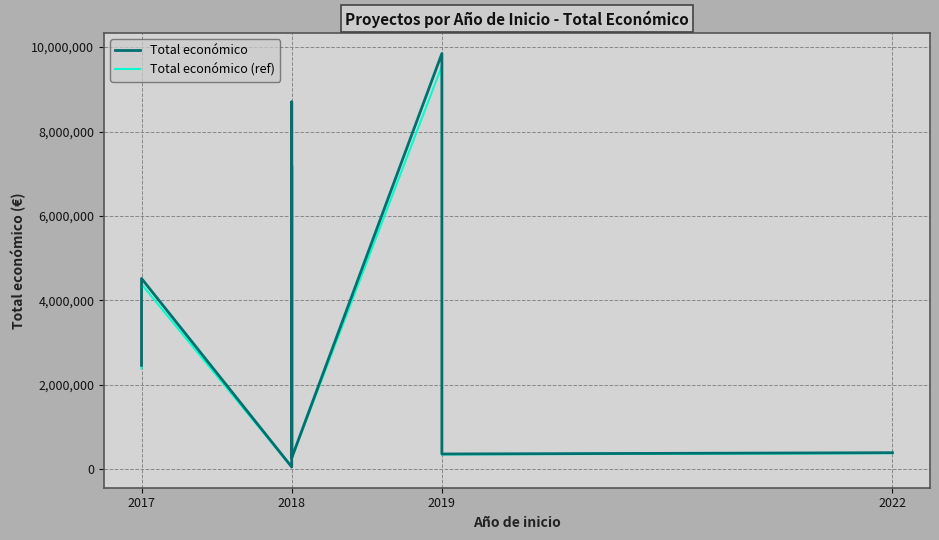

What is the value of the Total económico (ref) point at the 4th from the left?

6972023.4